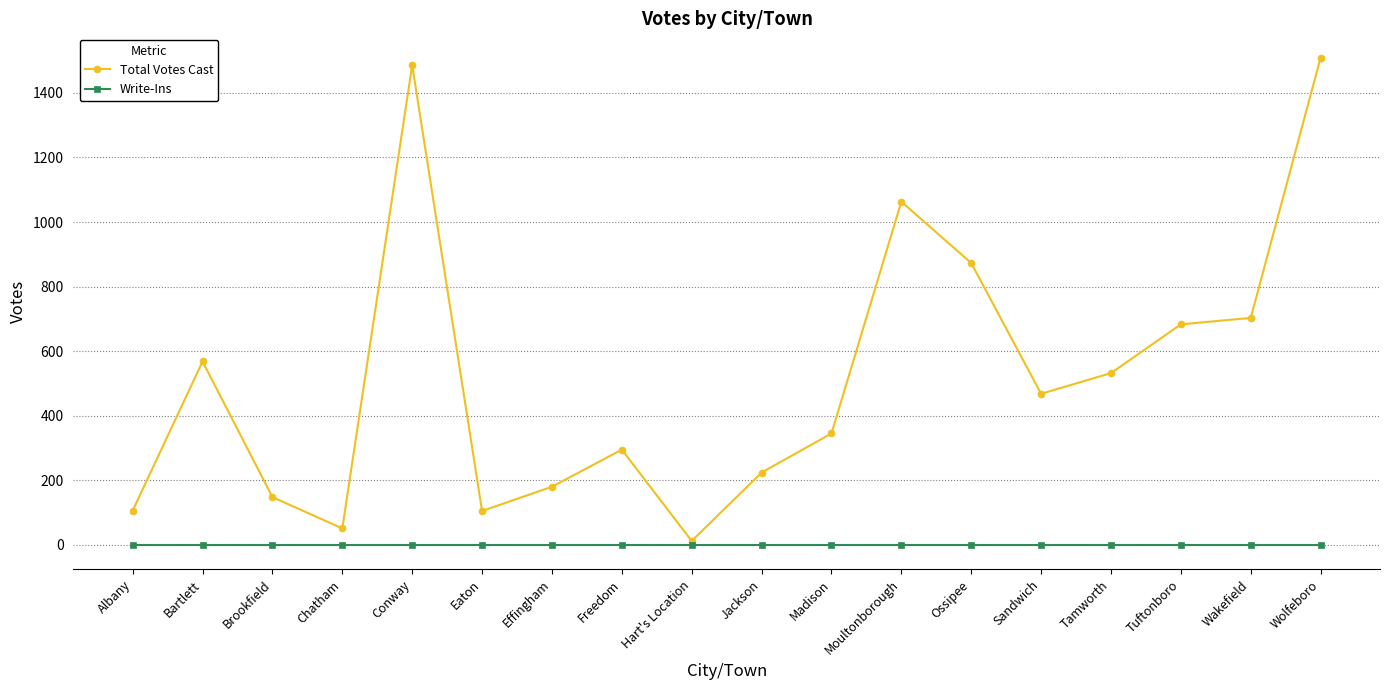

What is the value of the Total Votes Cast point at the 4th from the left?

51